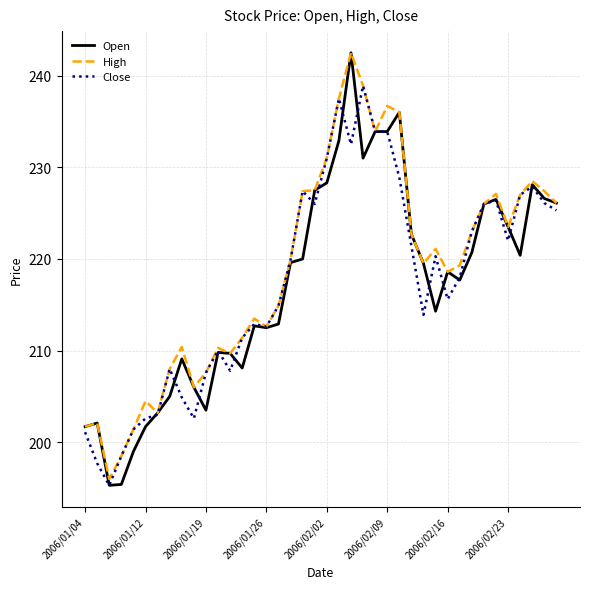

How many values in the Close series are below 219?

20